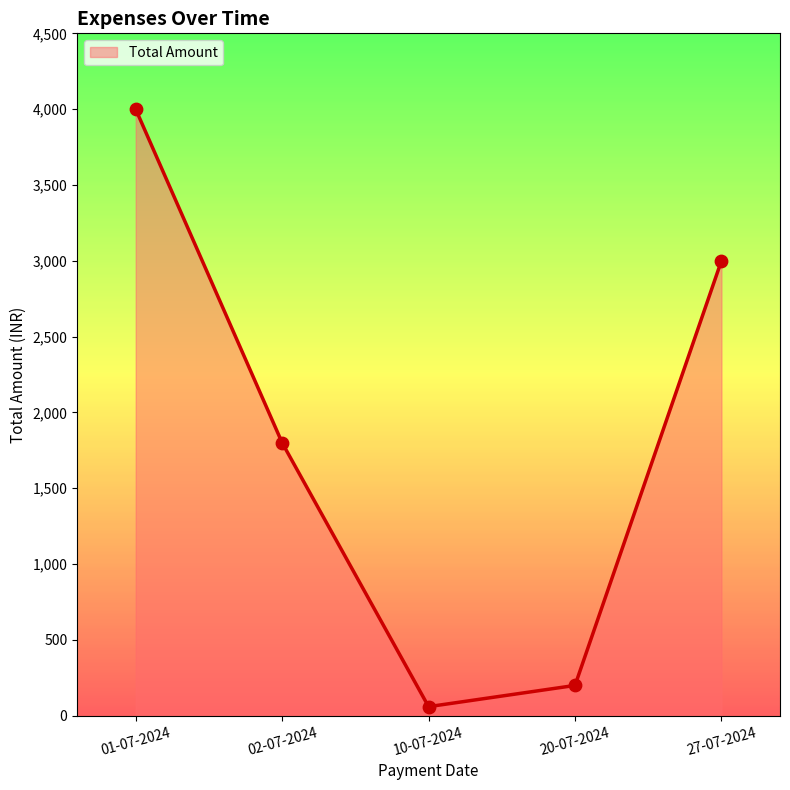

Between 02-07-2024 and 20-07-2024, which is larger?

02-07-2024